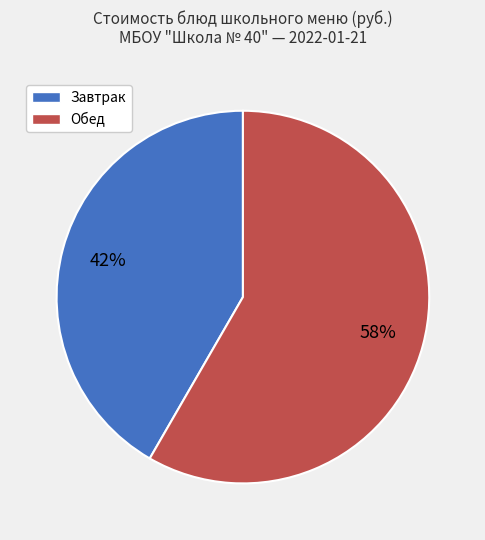

Is there a majority slice in this chart?

Yes